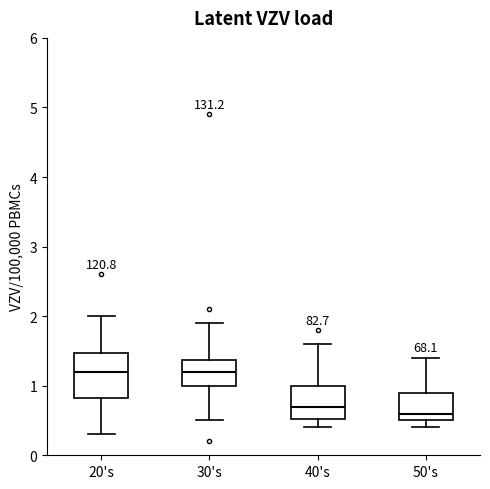

Which box is the tallest, from its lower edge to its upper edge?

20's